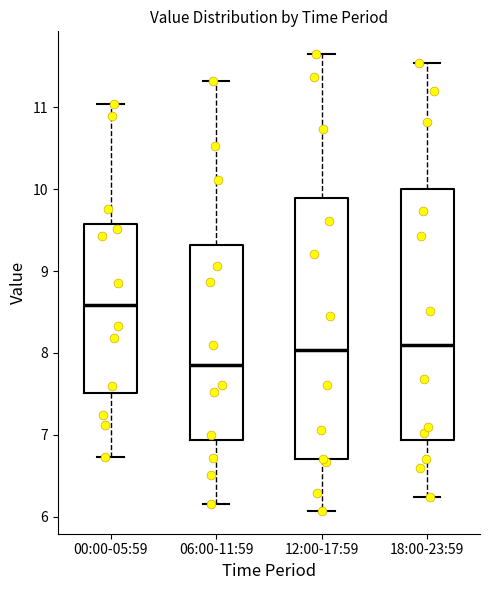

Reading left to right, read every box against the y-axis: the position of its median line, the range the box covers, and the ends of its whiskers. The values are not printed on the chart, so give them approximately, as read against the axis.

00:00-05:59: median 8.6, box 7.5 to 9.6, whiskers 6.7 to 11.0
06:00-11:59: median 7.9, box 6.9 to 9.3, whiskers 6.2 to 11.3
12:00-17:59: median 8.0, box 6.7 to 9.9, whiskers 6.1 to 11.7
18:00-23:59: median 8.1, box 6.9 to 10.0, whiskers 6.2 to 11.5